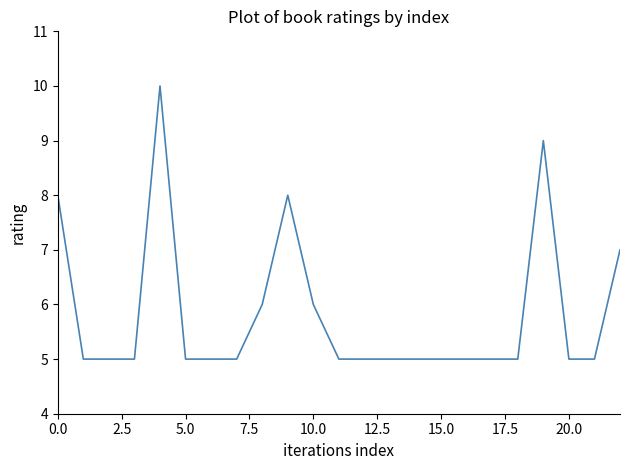

What is the sum of all values?

134